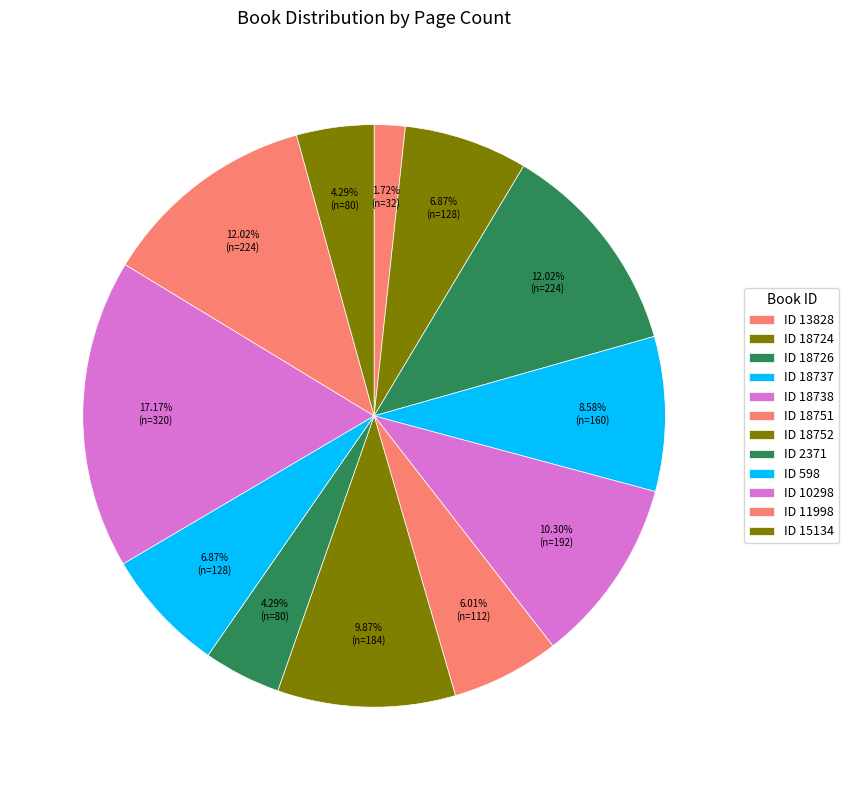

How many slices are in this pie chart?

12